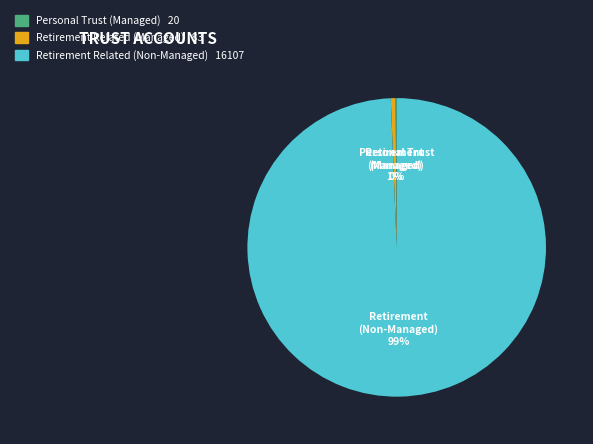

Is there a majority slice in this chart?

Yes